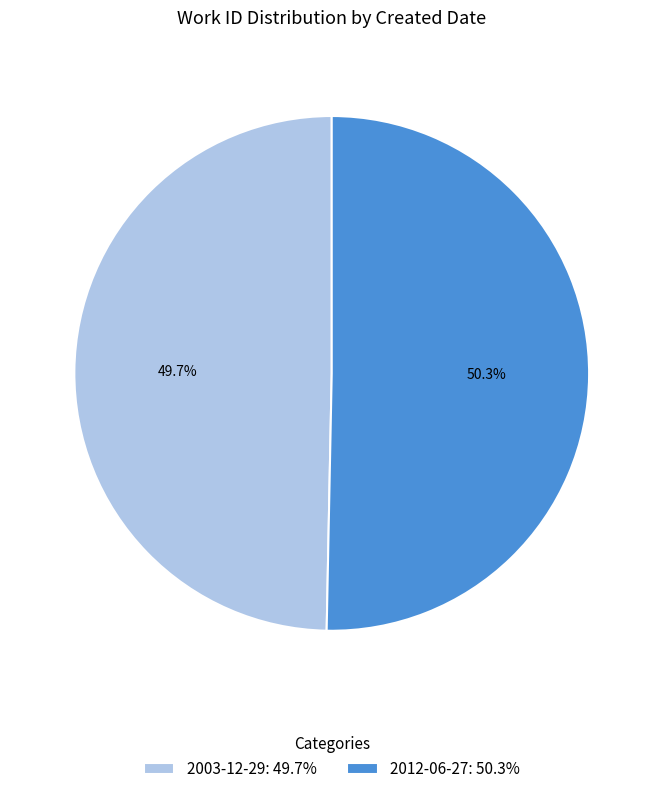

How many slices are in this pie chart?

2